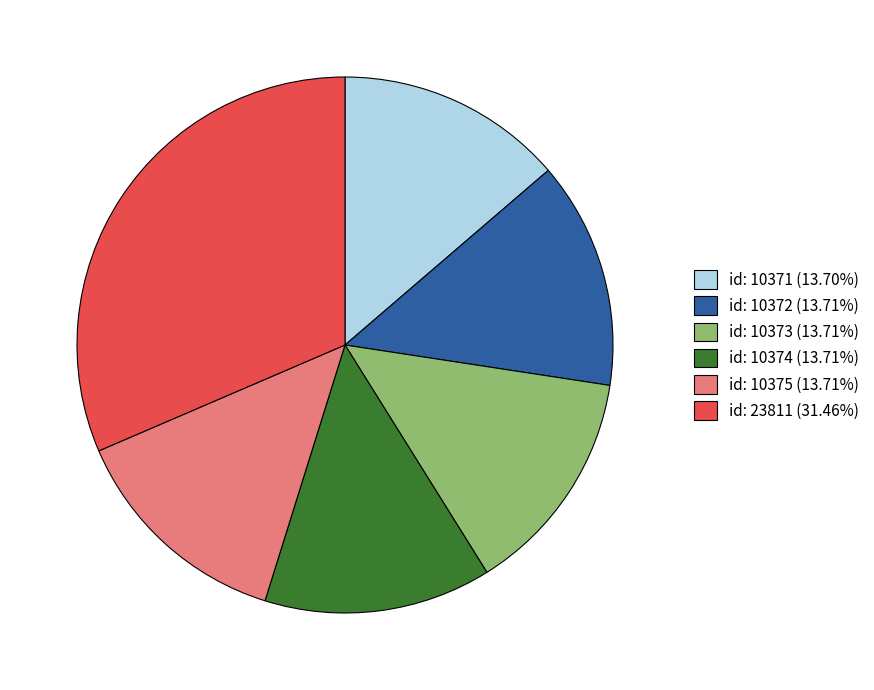

Do id: 10371 (13.70%) and id: 10375 (13.71%) together represent more than half of the pie?

No